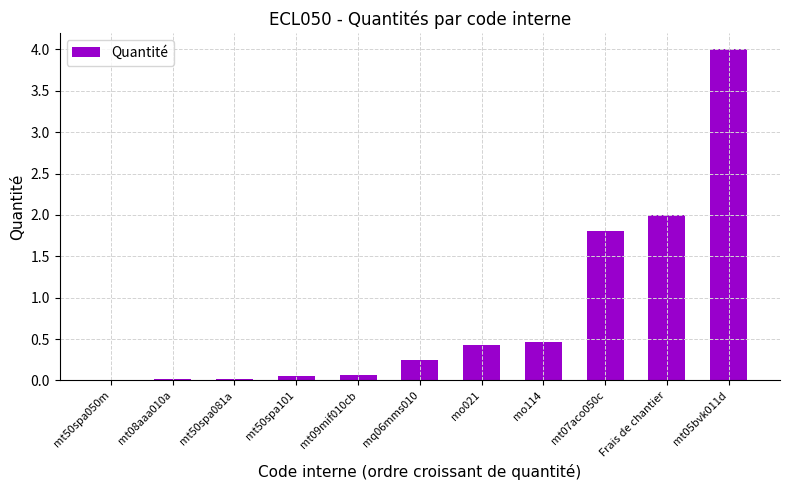

What is the sum of all values?

9.1